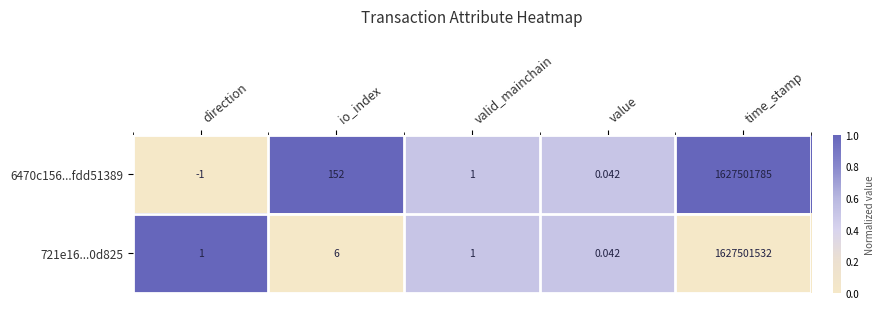

Rank the categories by 6470c156...fdd51389 value from lowest to highest.

direction, value, valid_mainchain, io_index, time_stamp